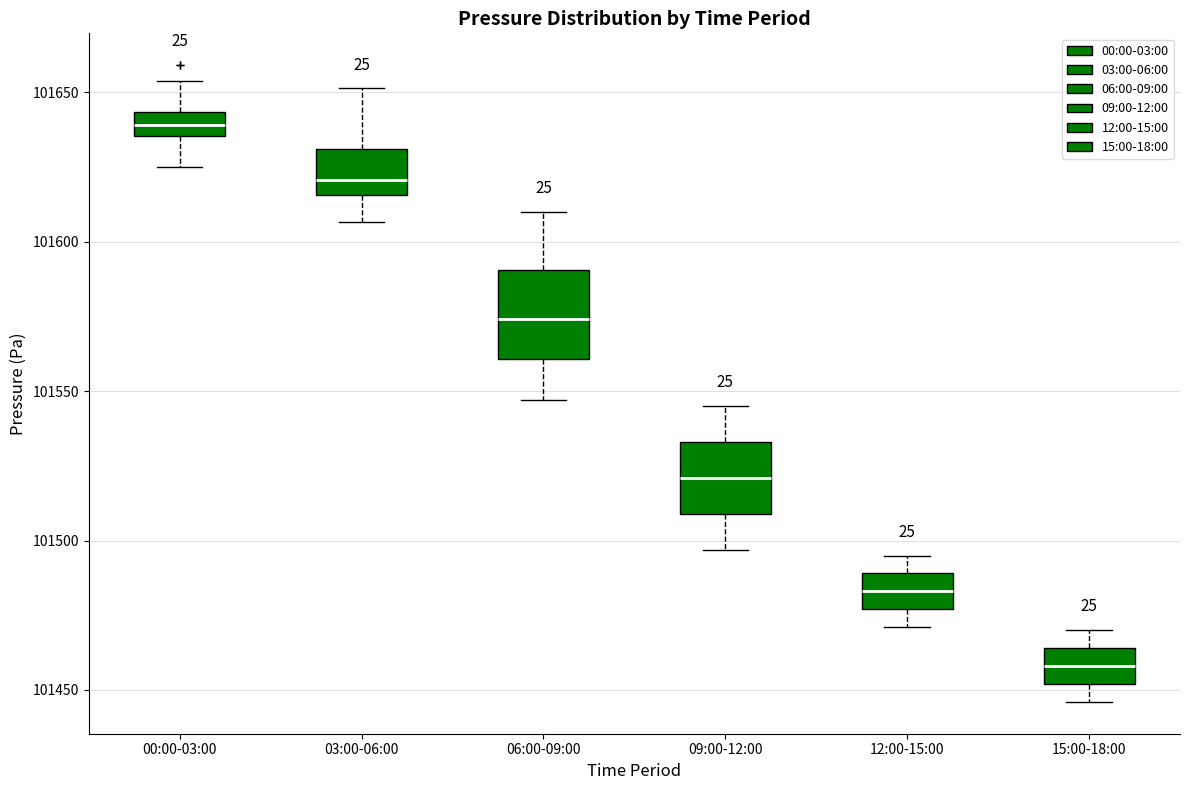

Which box has the highest median line?

00:00-03:00